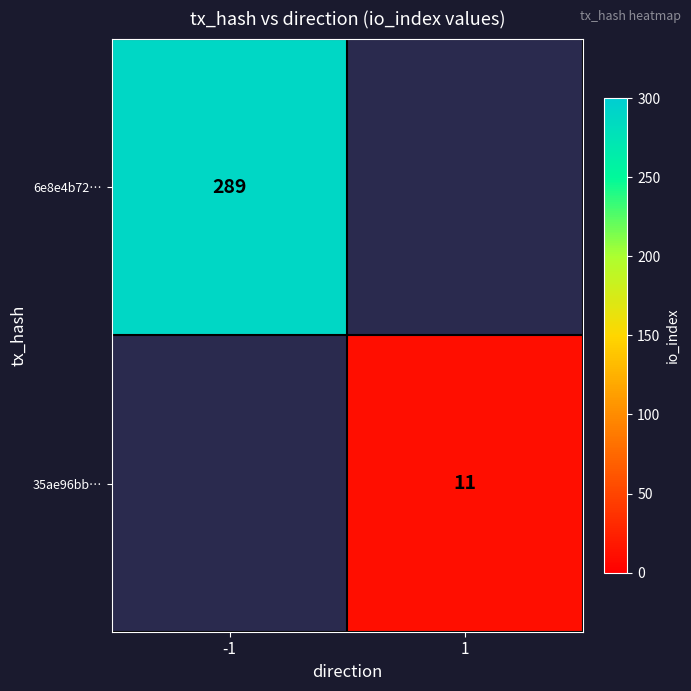

Which has a higher value, 1 or -1?

-1